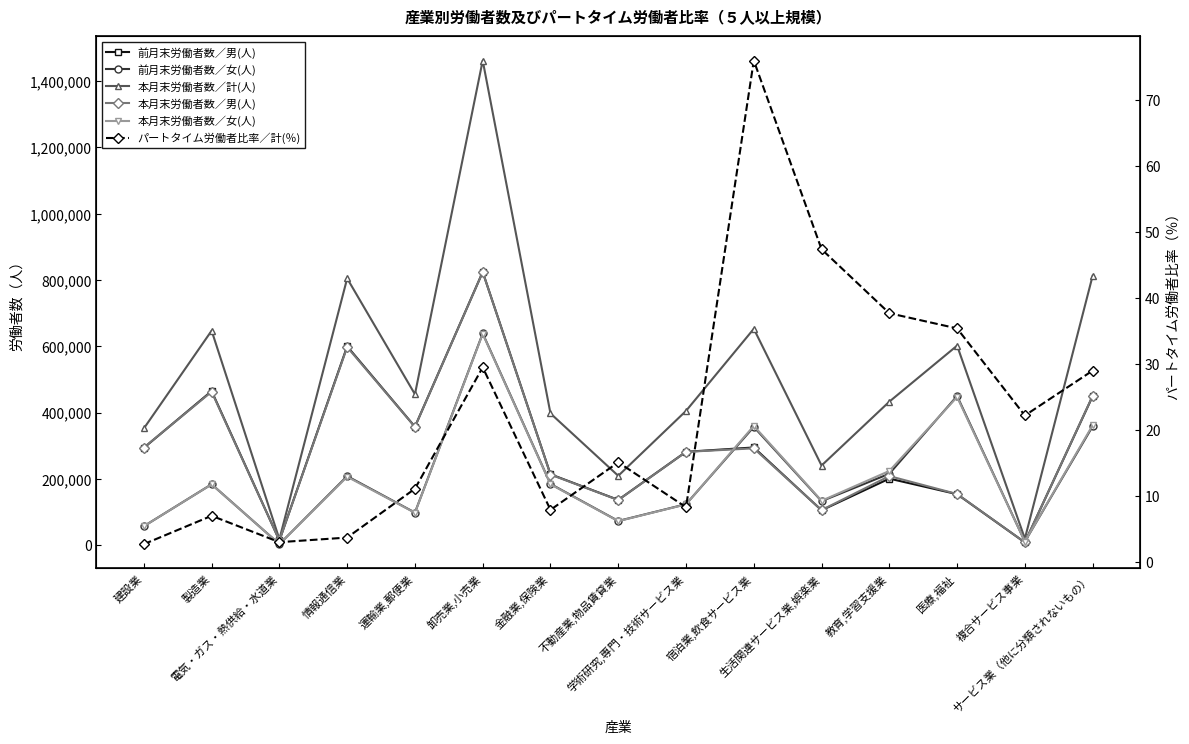

Count the number of data series in this chart.

6